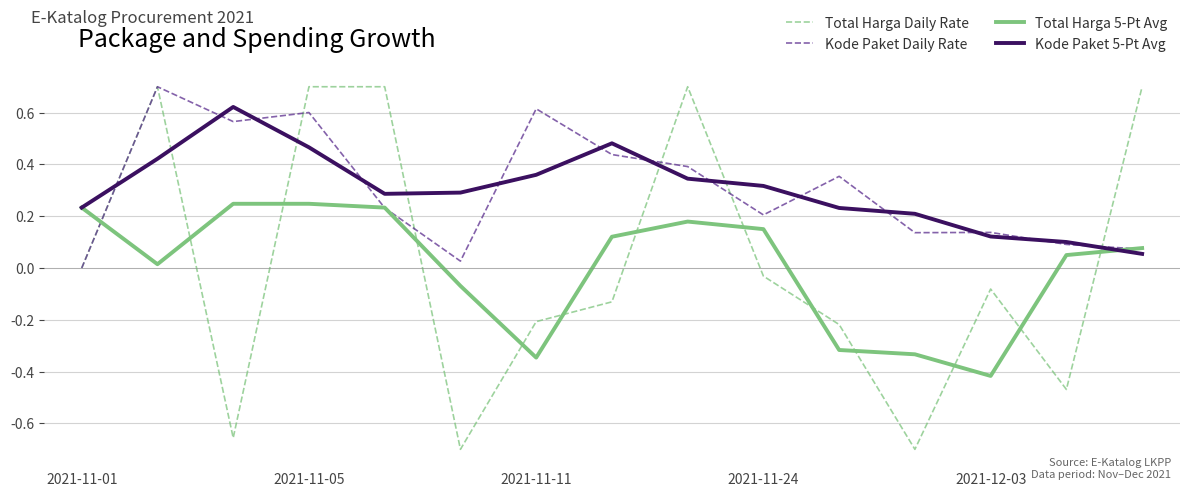

What is the maximum value shown in the chart?

0.7